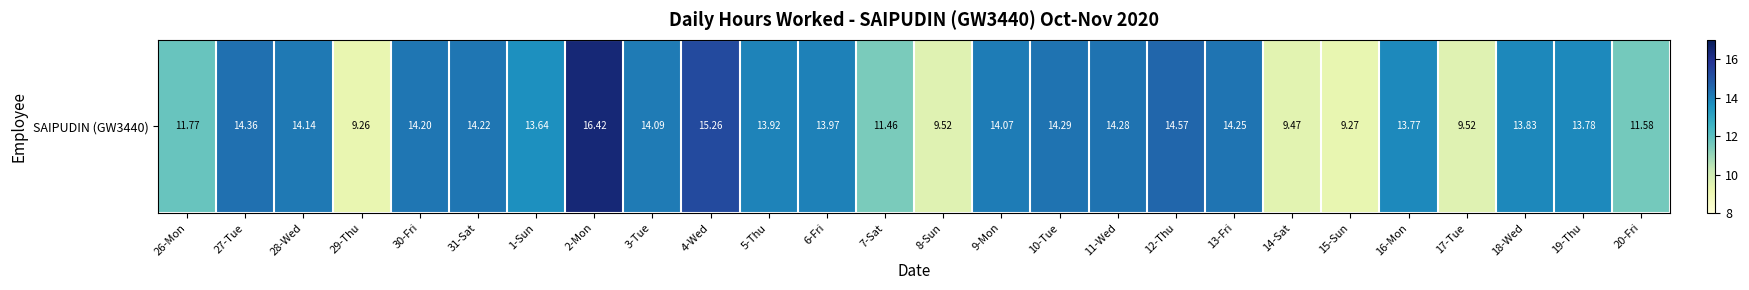

Where does the data first go above 13?

27-Tue